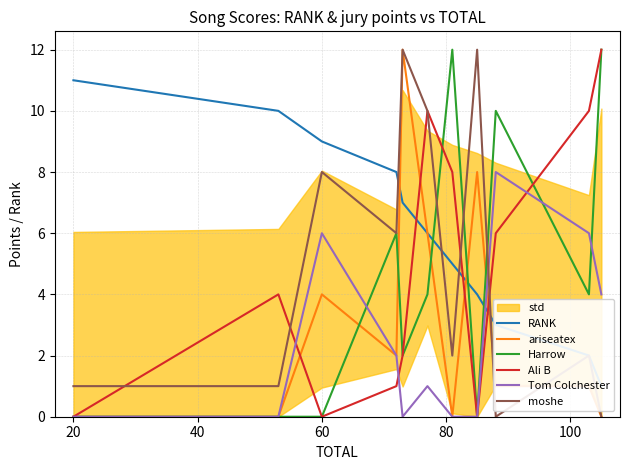

Is it true that moshe equals 12 at 60?

False